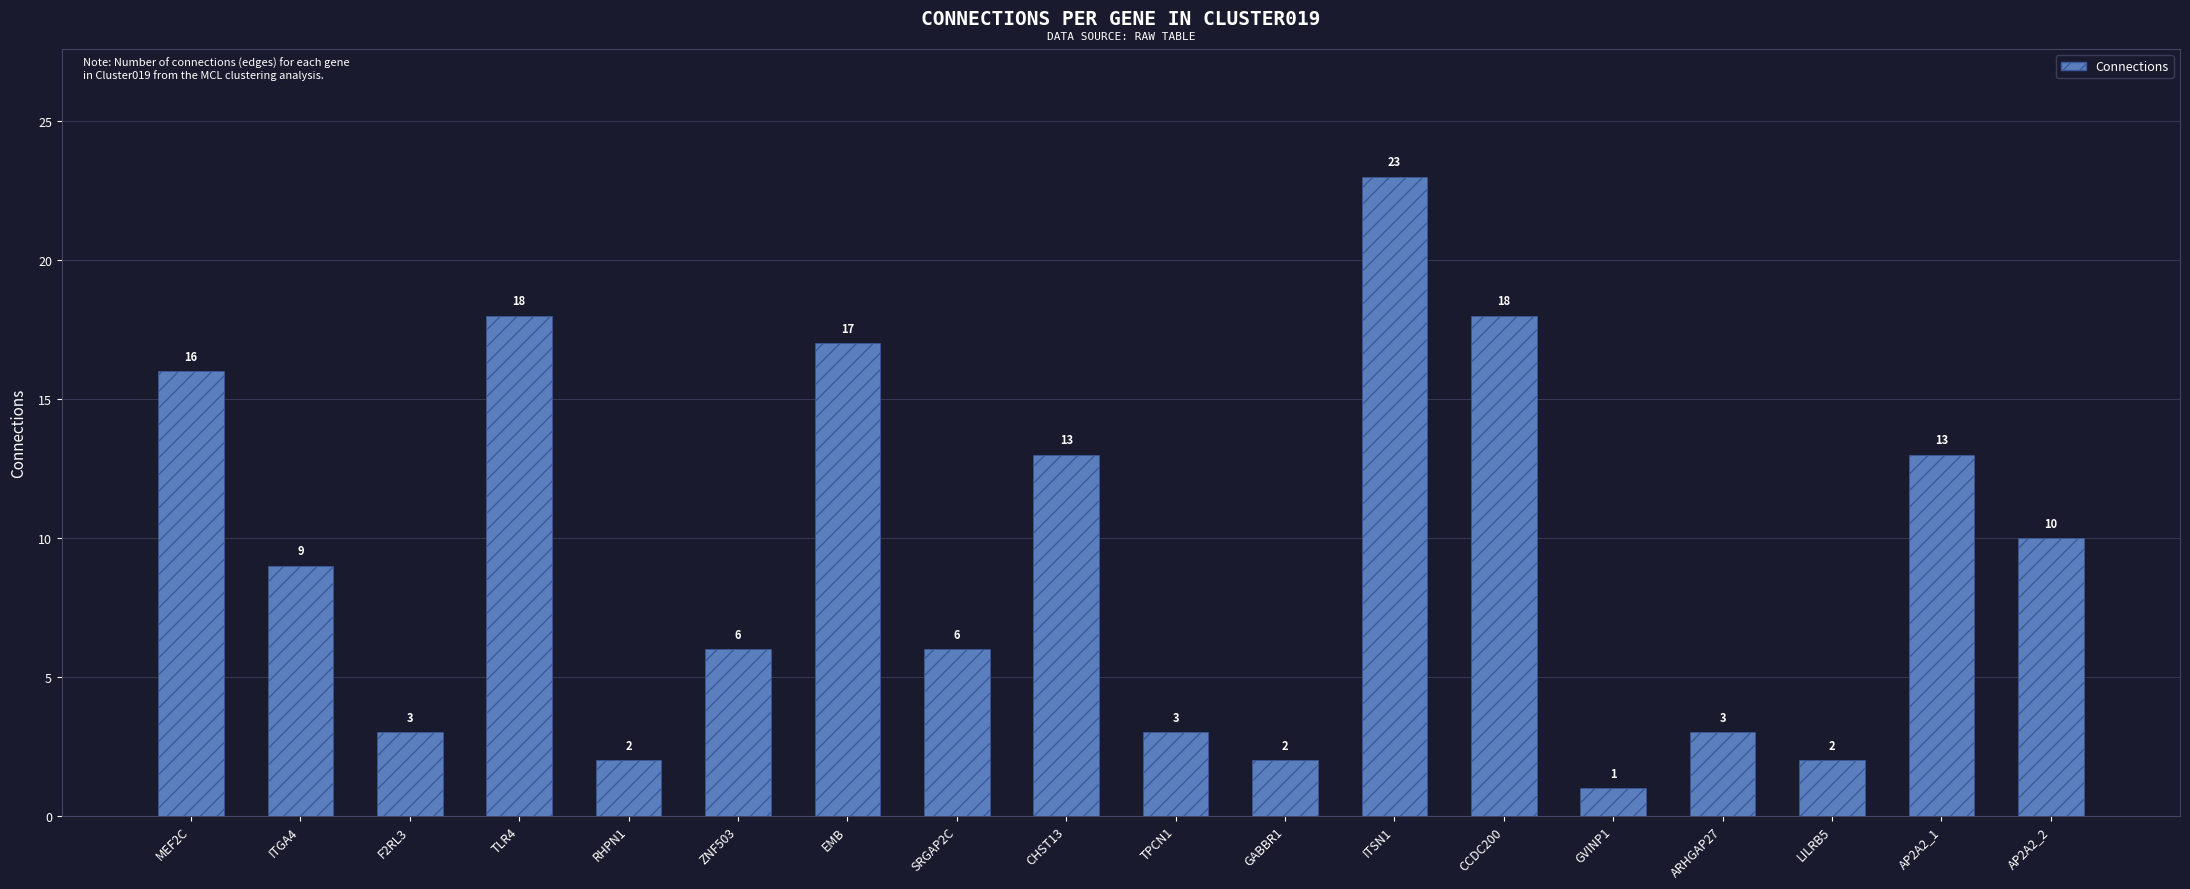

Does the chart contain any negative values?

No